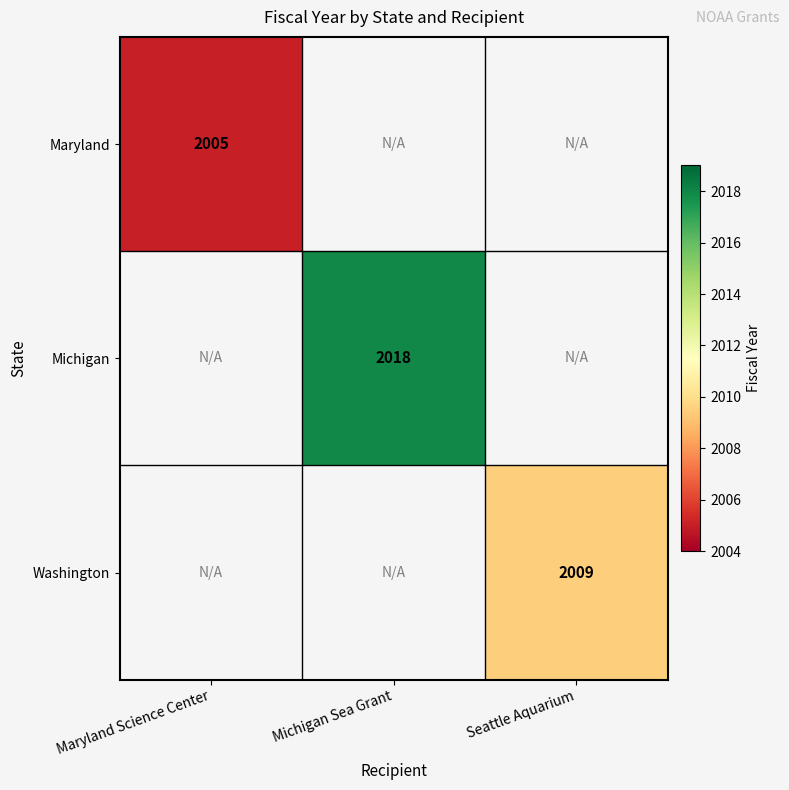

True or false: Washington has a value of 410 at Seattle Aquarium.

False